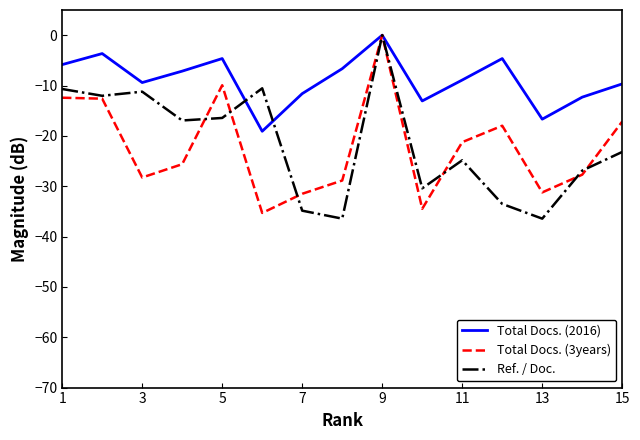

Which series has the largest total across all categories?

Total Docs. (2016)